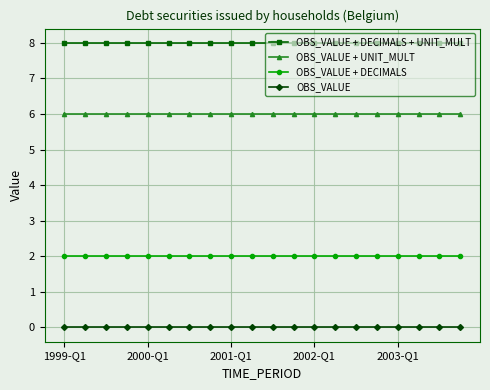

Reading right to left, transcribe all the data shown in this chart.

OBS_VALUE + DECIMALS + UNIT_MULT: 8	8	8	8	8	8	8	8	8	8	8	8	8	8	8	8	8	8	8	8
OBS_VALUE + UNIT_MULT: 6	6	6	6	6	6	6	6	6	6	6	6	6	6	6	6	6	6	6	6
OBS_VALUE + DECIMALS: 2	2	2	2	2	2	2	2	2	2	2	2	2	2	2	2	2	2	2	2
OBS_VALUE: 0	0	0	0	0	0	0	0	0	0	0	0	0	0	0	0	0	0	0	0